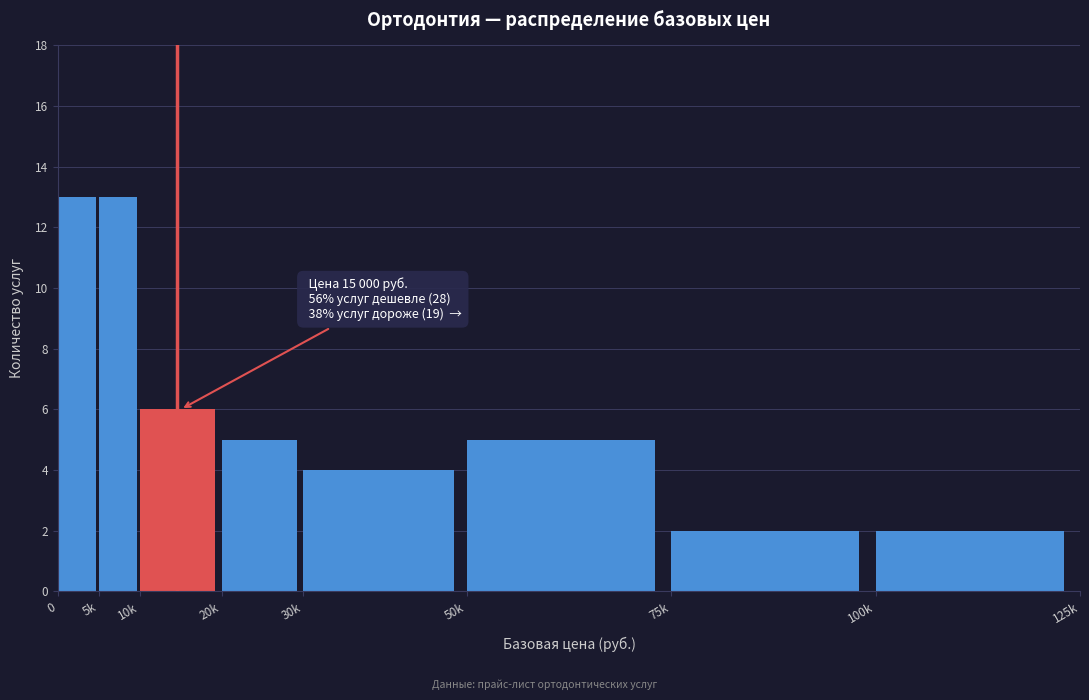

Reading left to right, list all the values displayed in this chart.

13	13	6	5	4	5	2	2